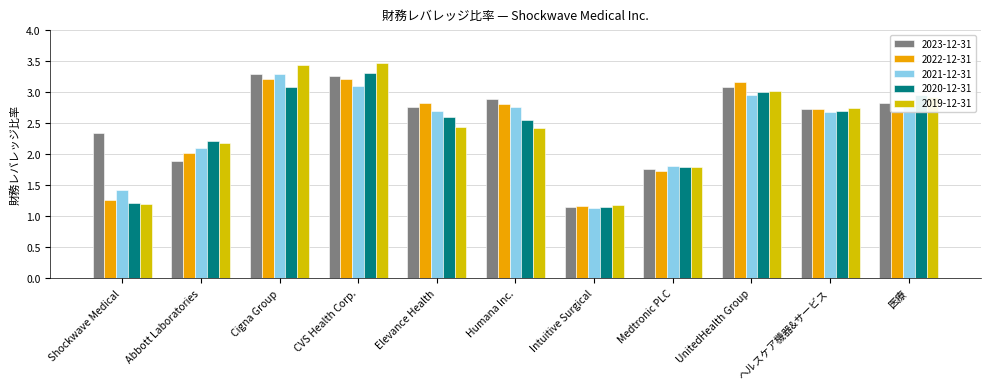

What is the sum of the 2020-12-31 values at Abbott Laboratories and Medtronic PLC?

4.0